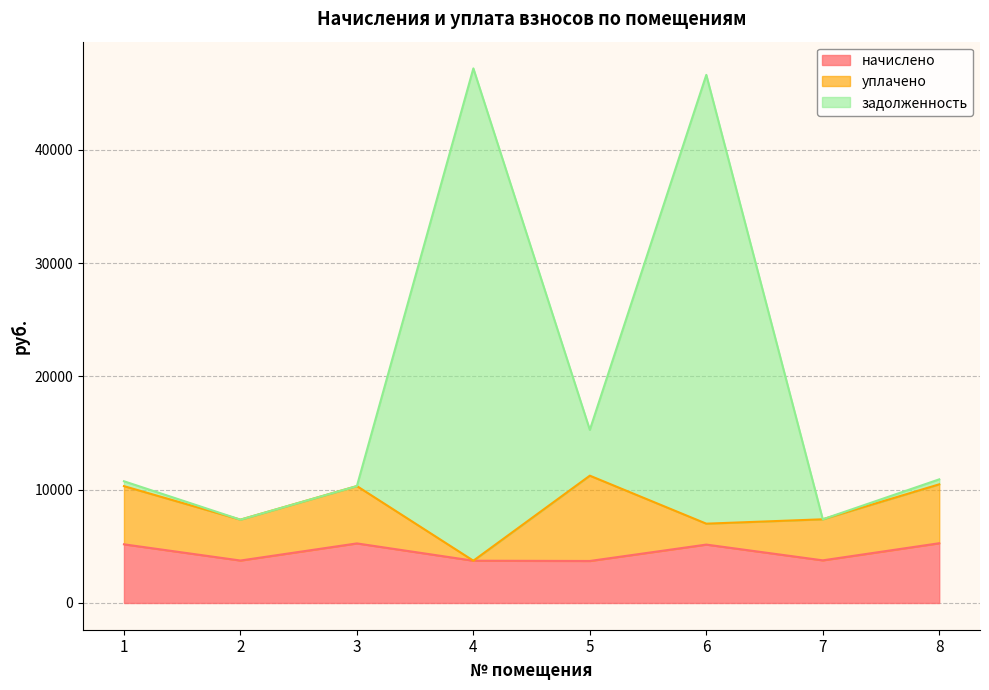

What is the total value across all series at 2?

7356.3